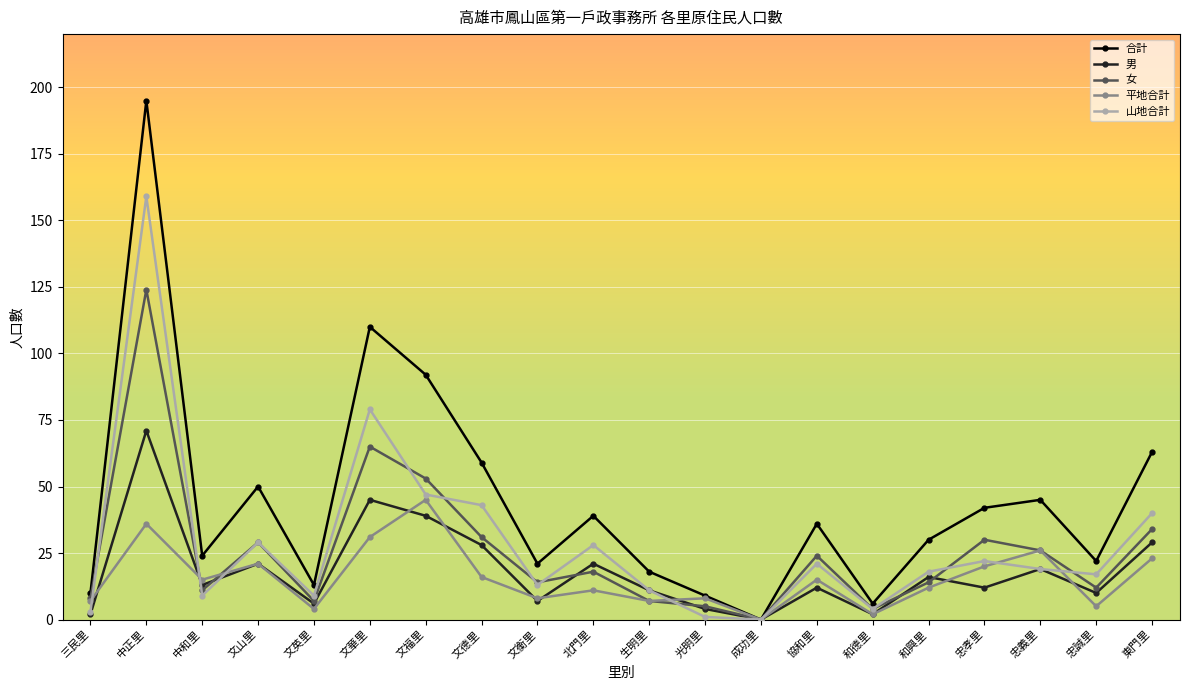

What is the difference between the maximum and minimum values in the 合計 series?

195